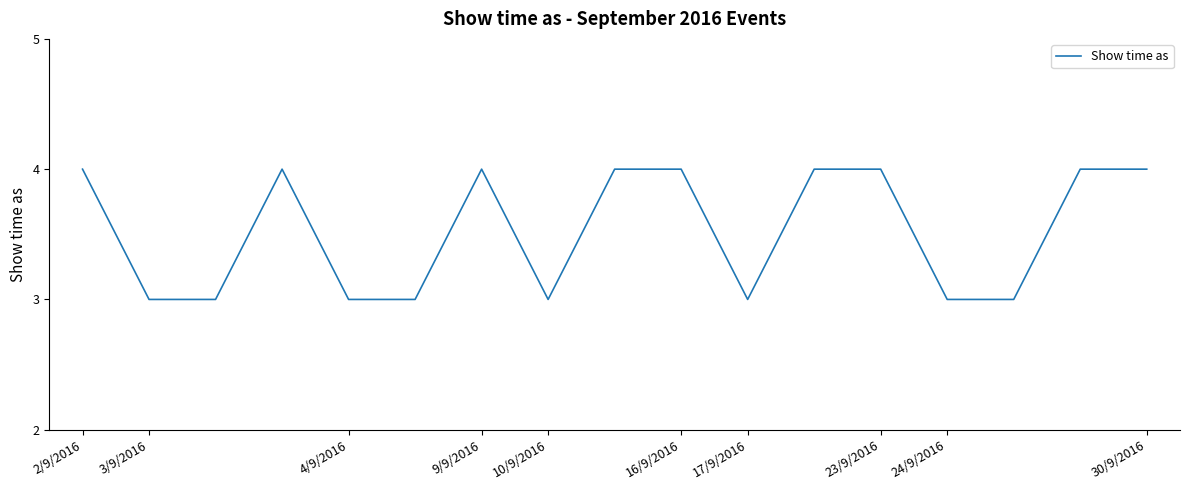

What is the greatest value displayed?

4